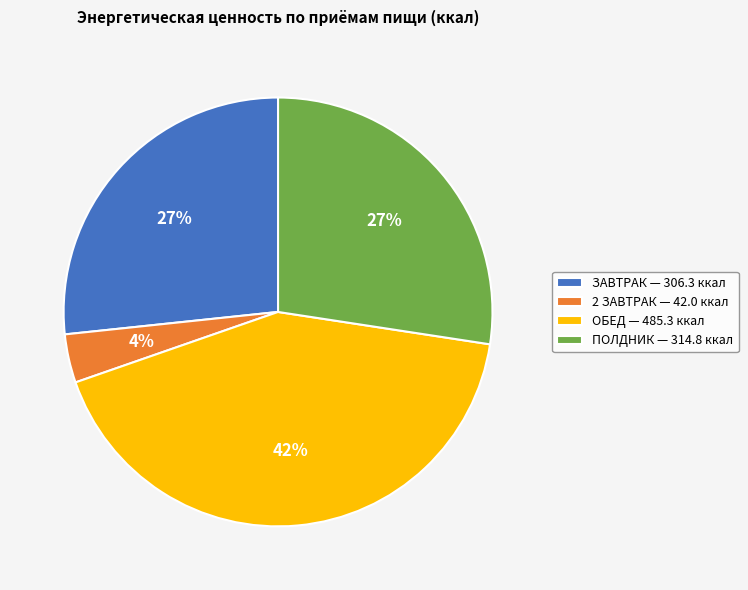

Count the number of slices in the pie.

4